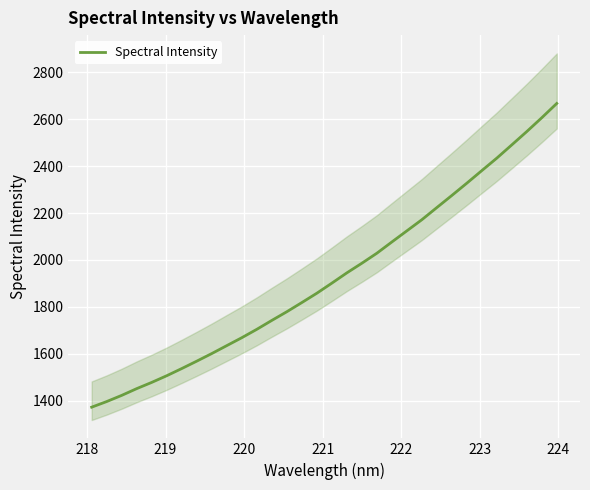

What is the minimum value for Spectral Intensity?

1371.8